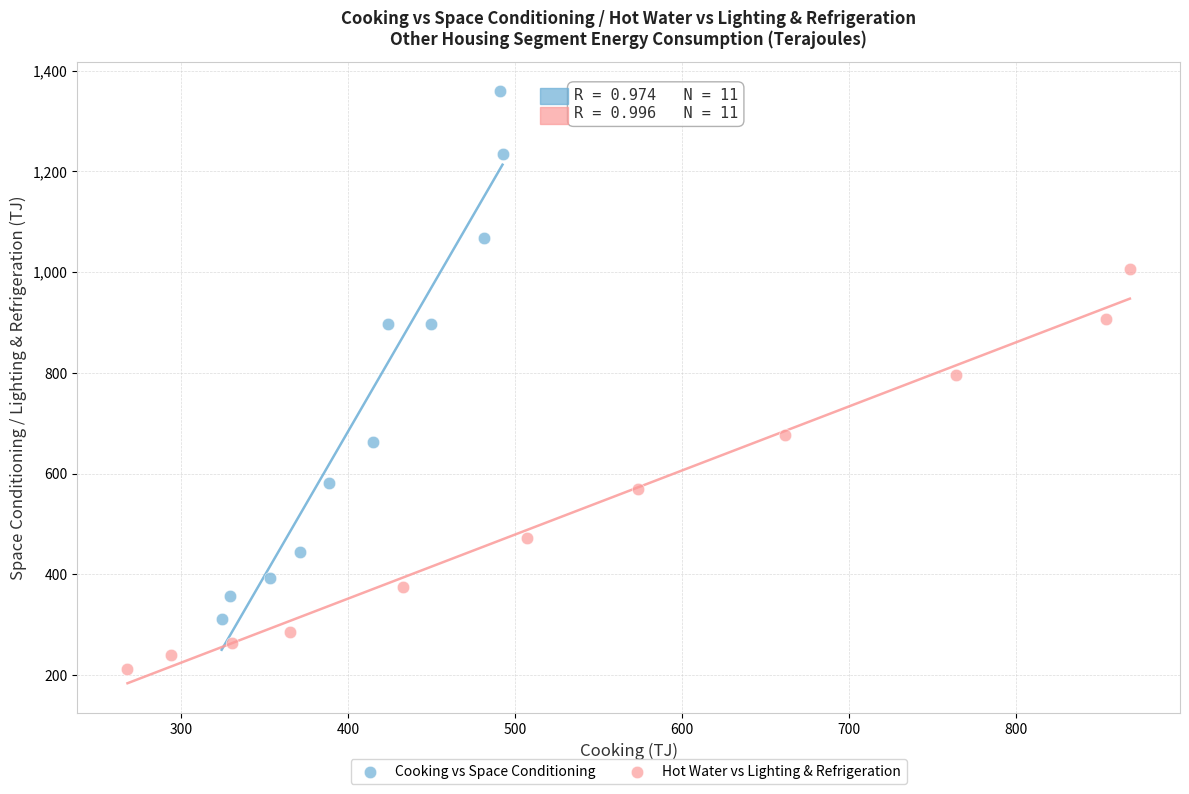

Which series reaches the minimum Y coordinate?

Hot Water vs Lighting & Refrigeration